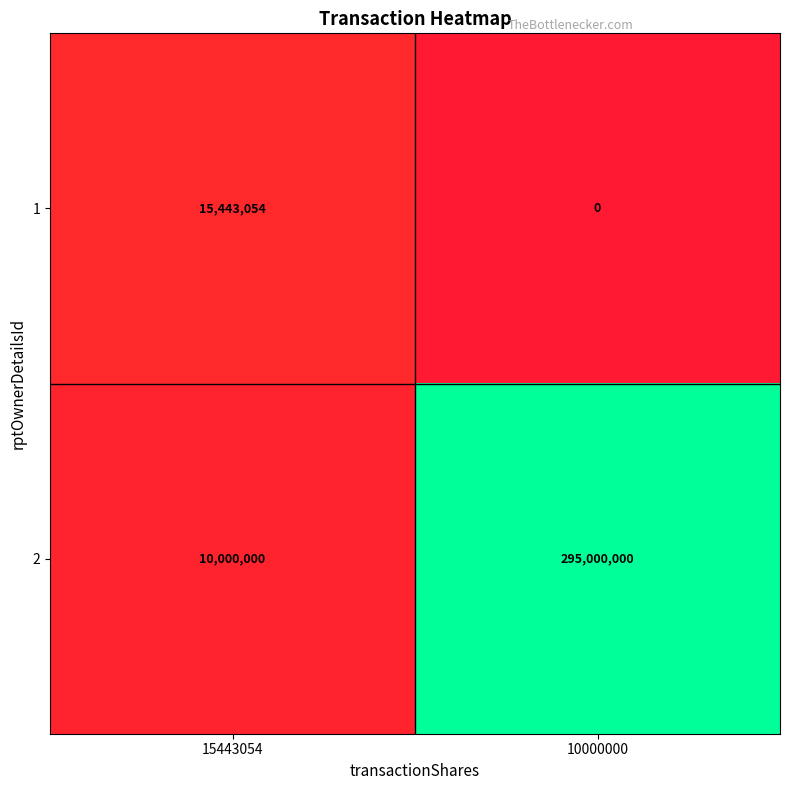

The 1 series shows 15443054 at 15443054. True or false?

True